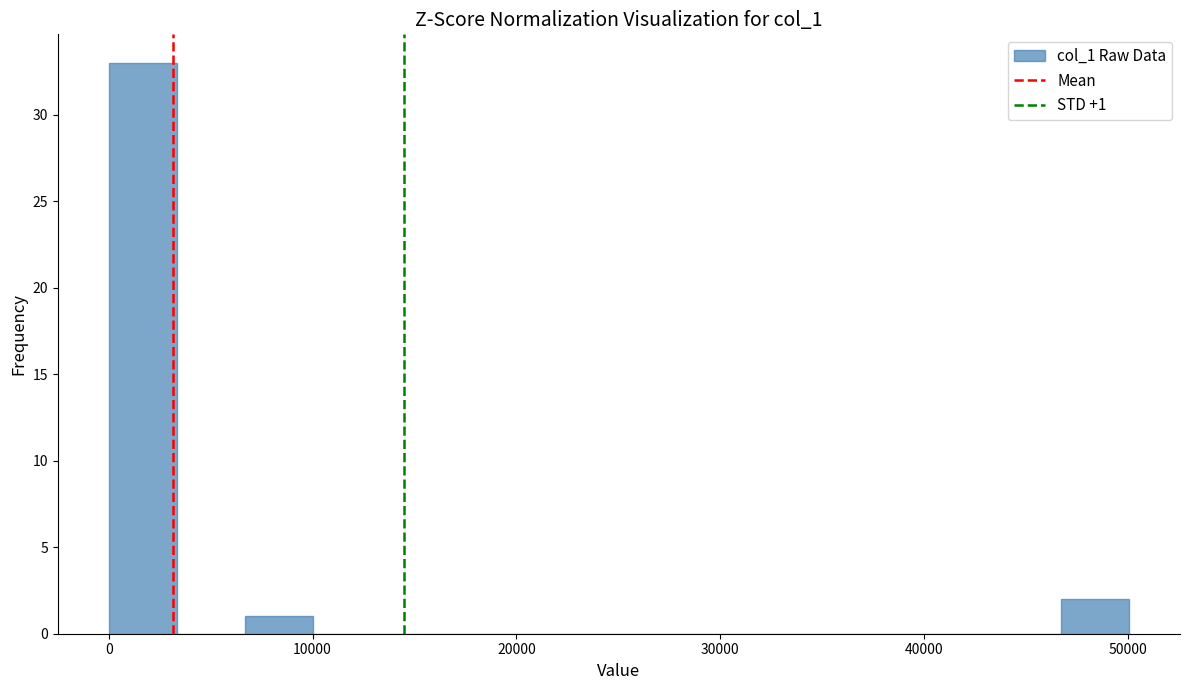

Around what value on the x-axis is the tallest bar? Give the approximate position of its centre, as read against the axis.

2000